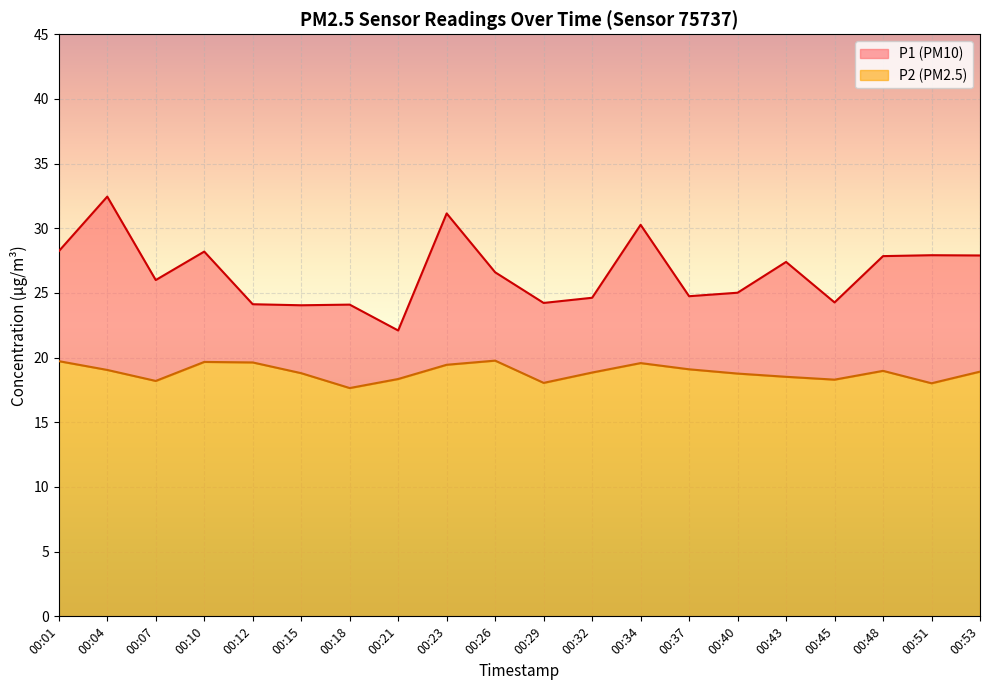

What is the value of the P2 point at the 15th from the left?

18.8